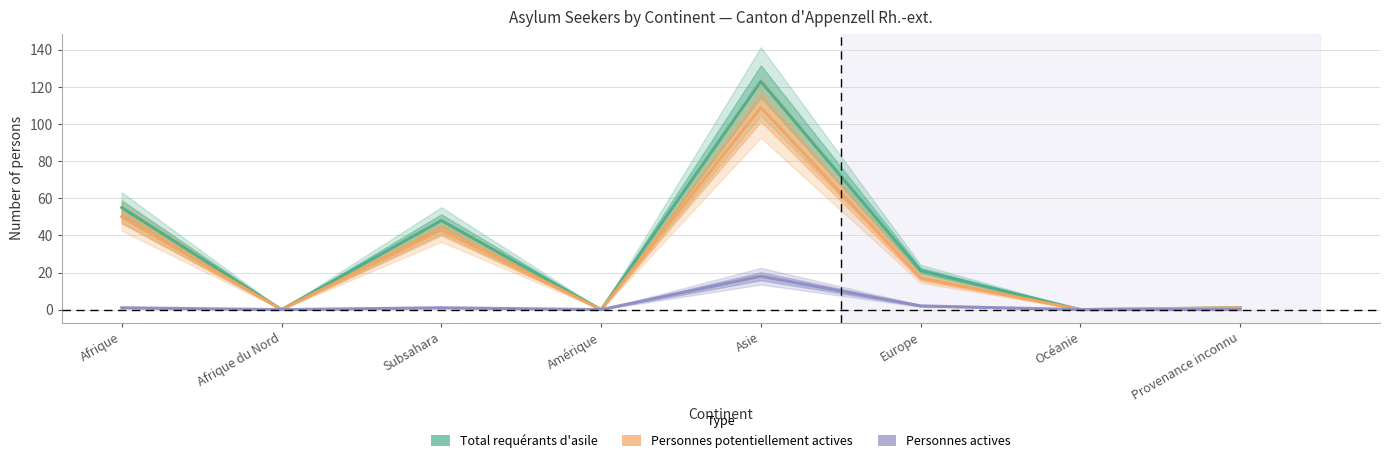

How many lines are shown in the chart?

3